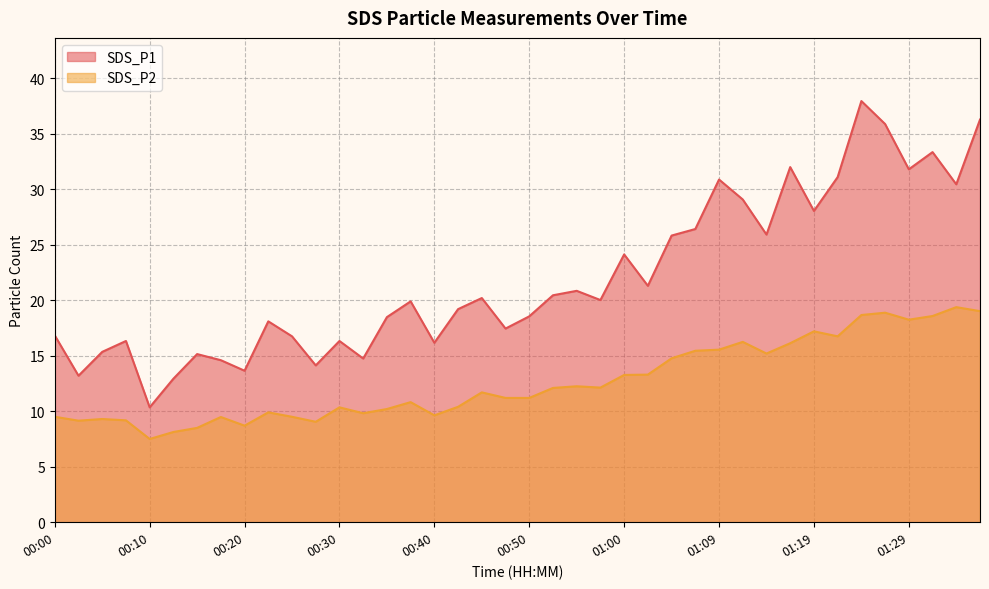

Where does the SDS_P2 series first go above 11?

00:45